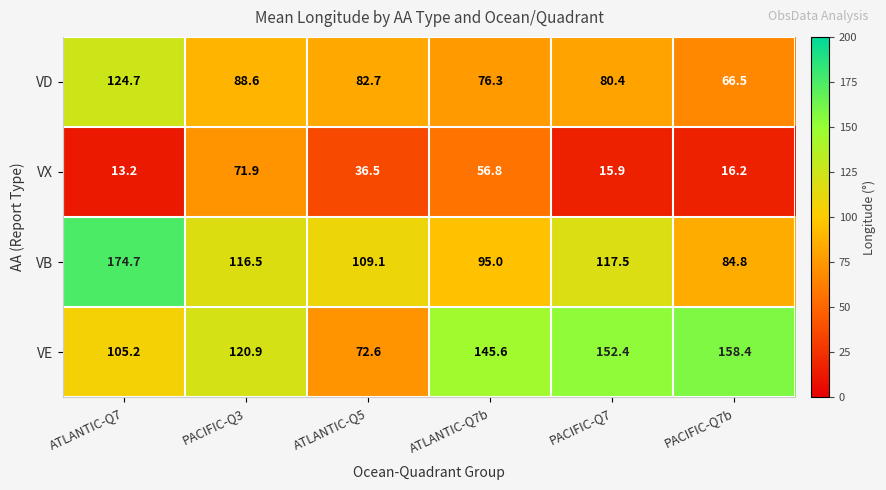

Reading left to right, extract all data points from this chart.

VD: ATLANTIC-Q7=124.7	PACIFIC-Q3=88.6	ATLANTIC-Q5=82.7	ATLANTIC-Q7b=76.3	PACIFIC-Q7=80.4	PACIFIC-Q7b=66.5
VX: ATLANTIC-Q7=13.2	PACIFIC-Q3=71.9	ATLANTIC-Q5=36.5	ATLANTIC-Q7b=56.8	PACIFIC-Q7=15.9	PACIFIC-Q7b=16.2
VB: ATLANTIC-Q7=174.7	PACIFIC-Q3=116.5	ATLANTIC-Q5=109.1	ATLANTIC-Q7b=95.0	PACIFIC-Q7=117.5	PACIFIC-Q7b=84.8
VE: ATLANTIC-Q7=105.2	PACIFIC-Q3=120.9	ATLANTIC-Q5=72.6	ATLANTIC-Q7b=145.6	PACIFIC-Q7=152.4	PACIFIC-Q7b=158.4